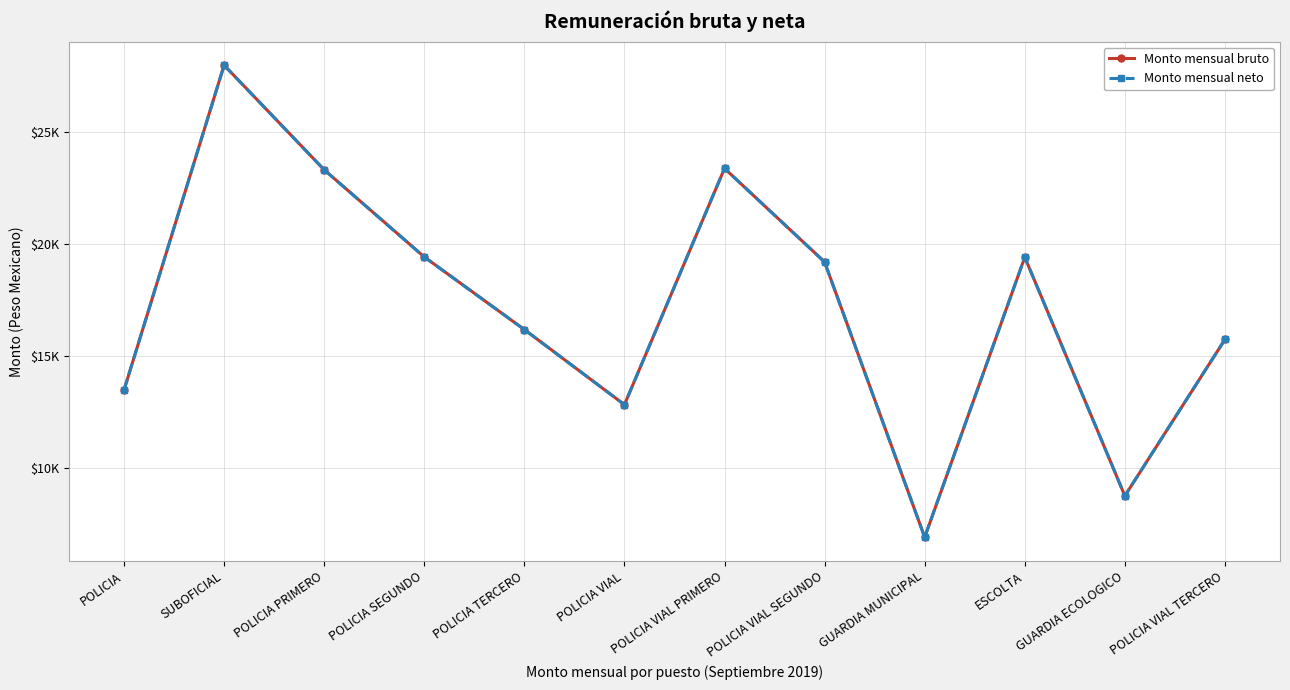

Does the chart have visible grid lines?

Yes